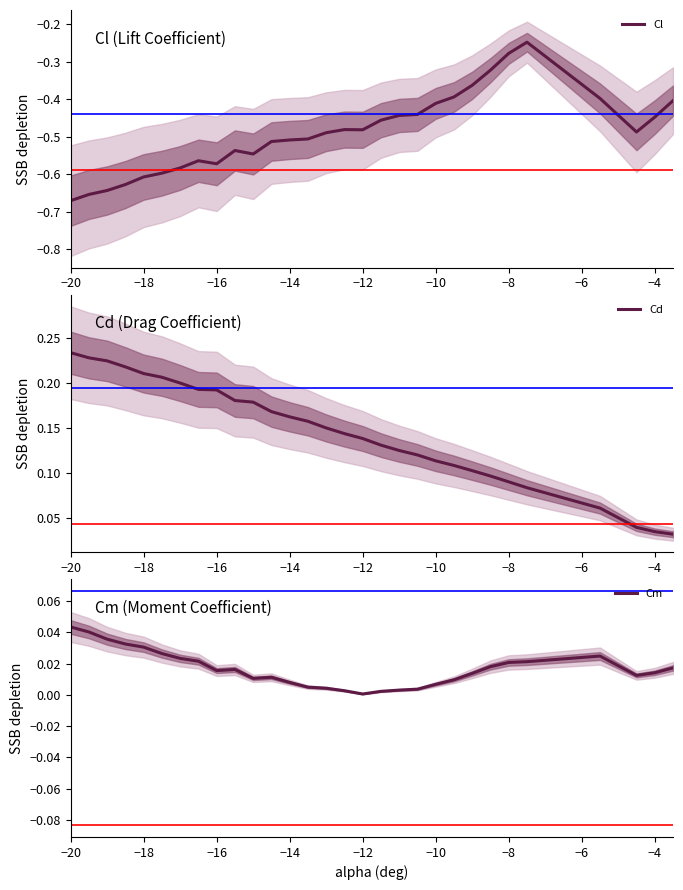

Is this an area chart (filled region under the line)?

No